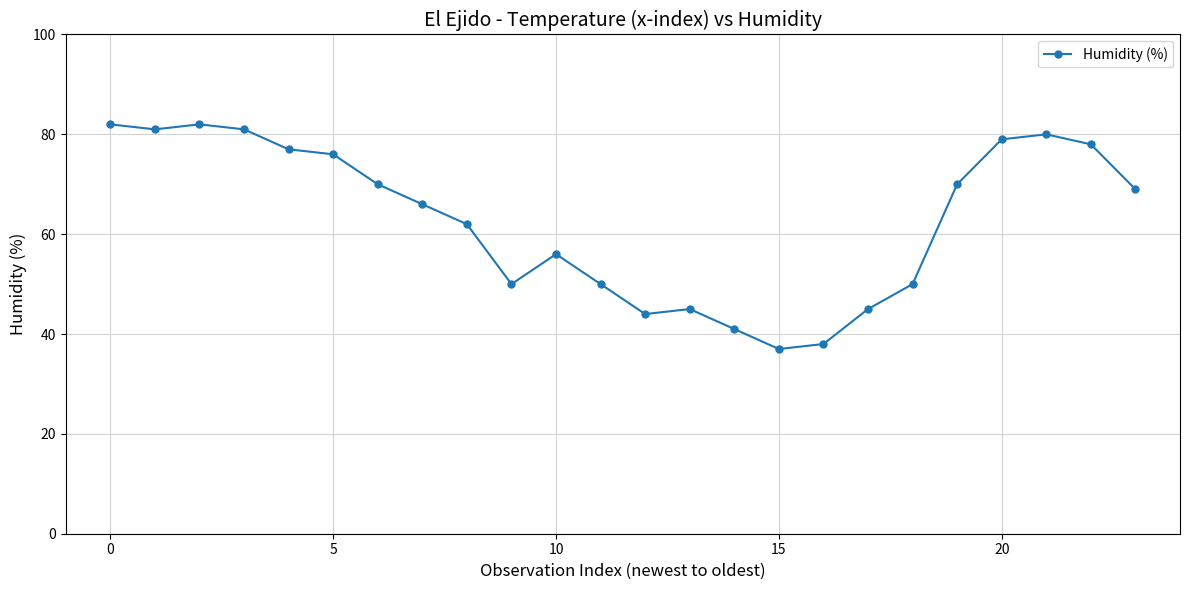

What is the value of the 6th point from the left?

76